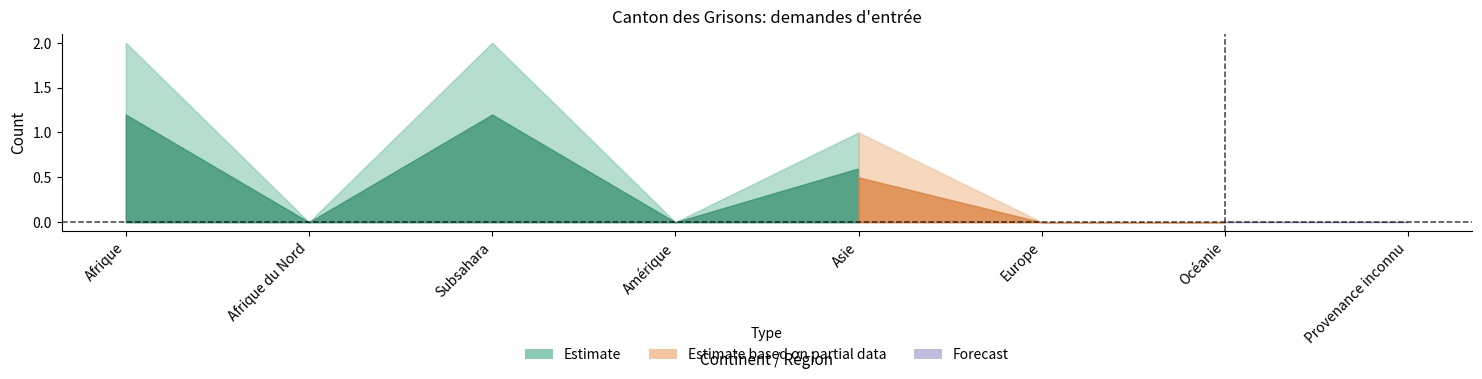

What is the total value across all series at Asie?

1